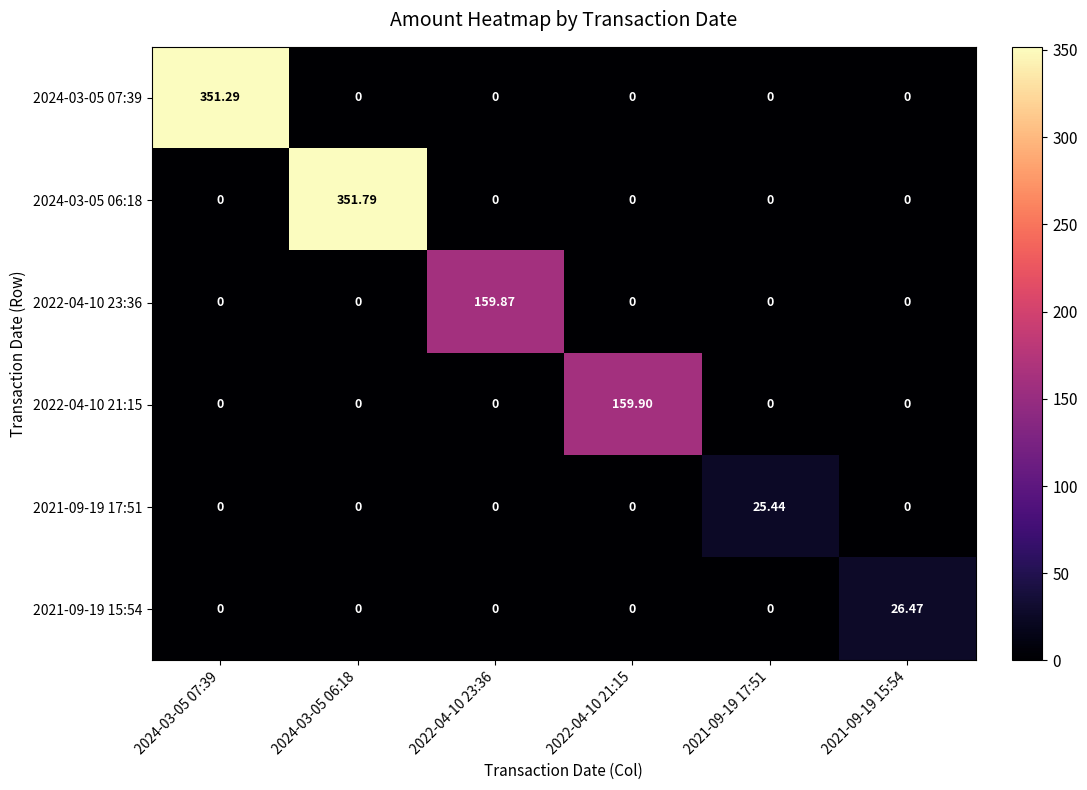

Which has a higher value, 2021-09-19 15:54 or 2022-04-10 23:36?

2021-09-19 15:54